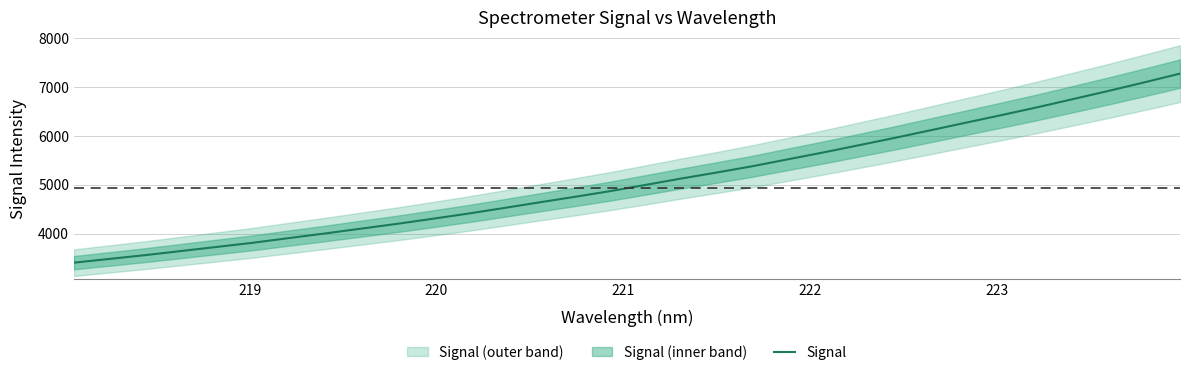

What is the minimum value for Signal?

3403.6